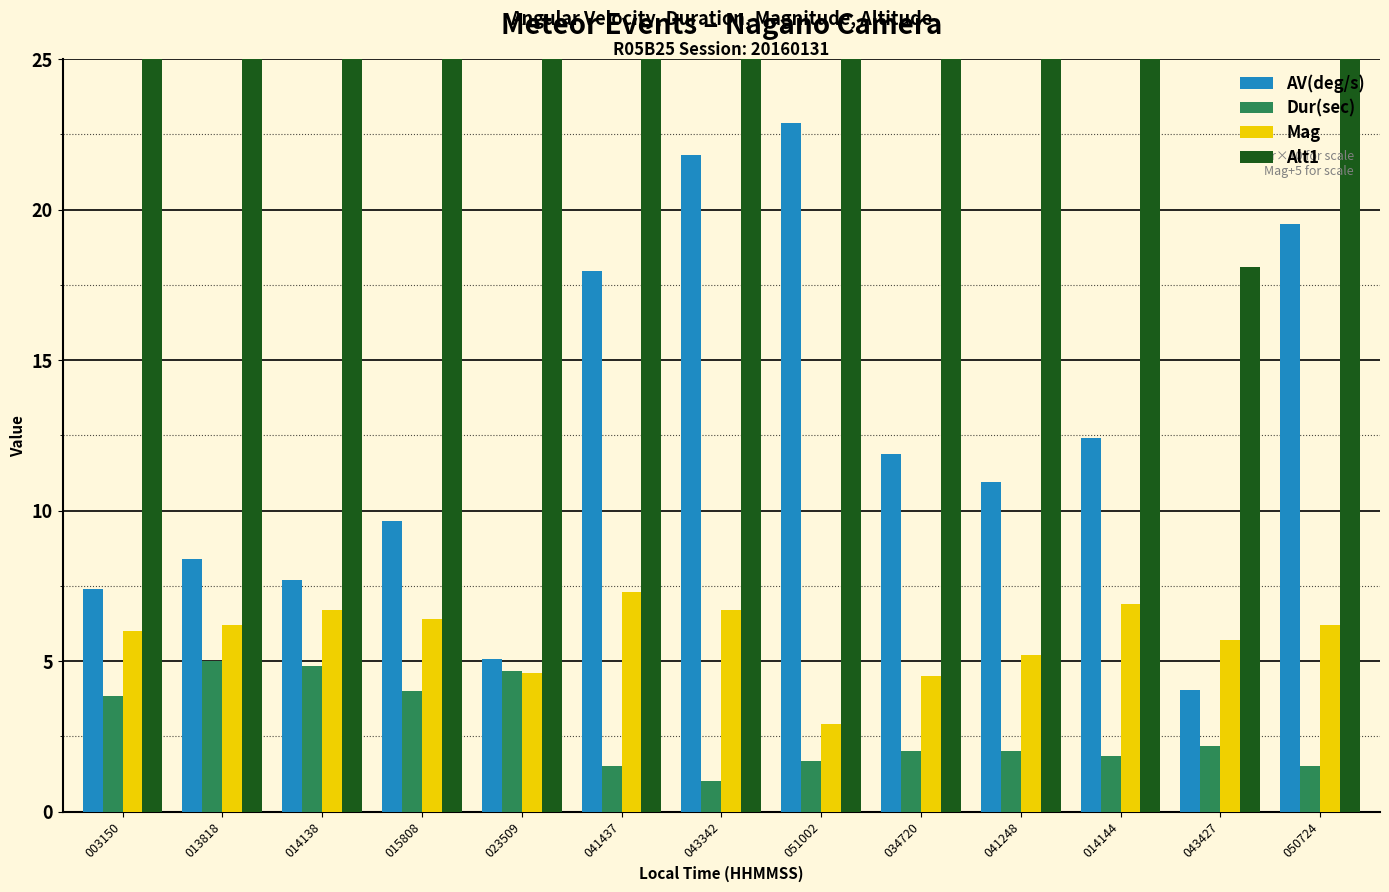

Which series has the widest spread of values?

Alt1